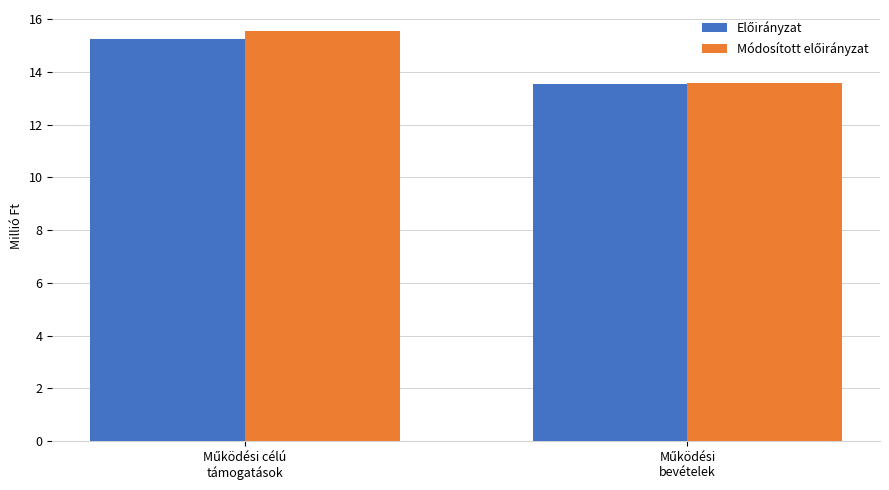

What is the smallest value displayed?

13.5